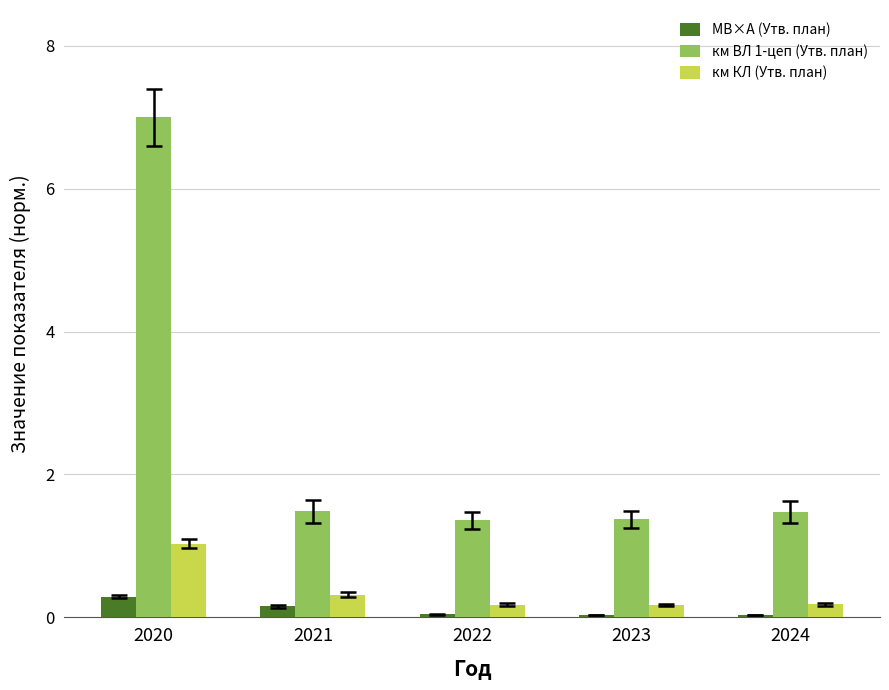

Is it true that км КЛ (Утв. план) equals 0.6 at 2020?

False